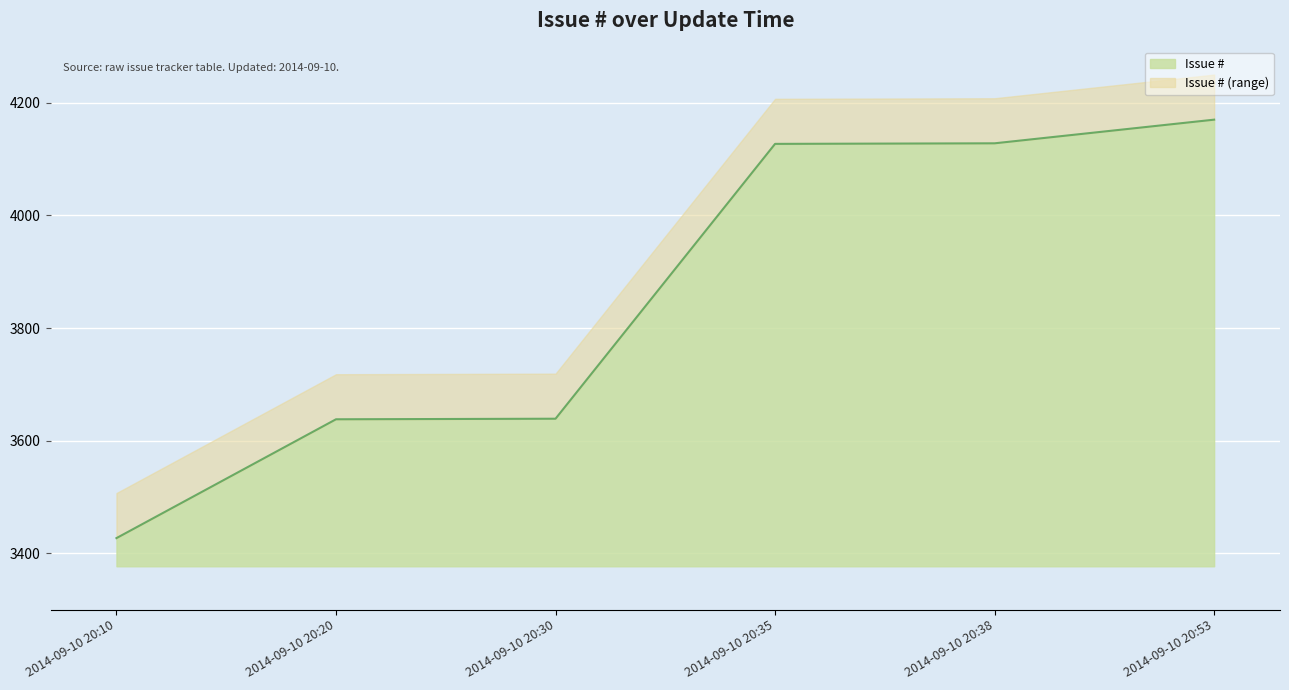

How many lines are shown in the chart?

2